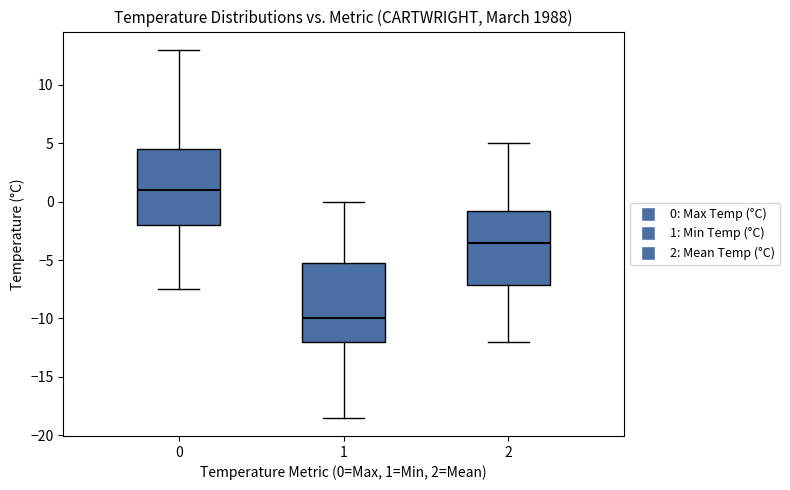

Which box's median line is the lowest?

1